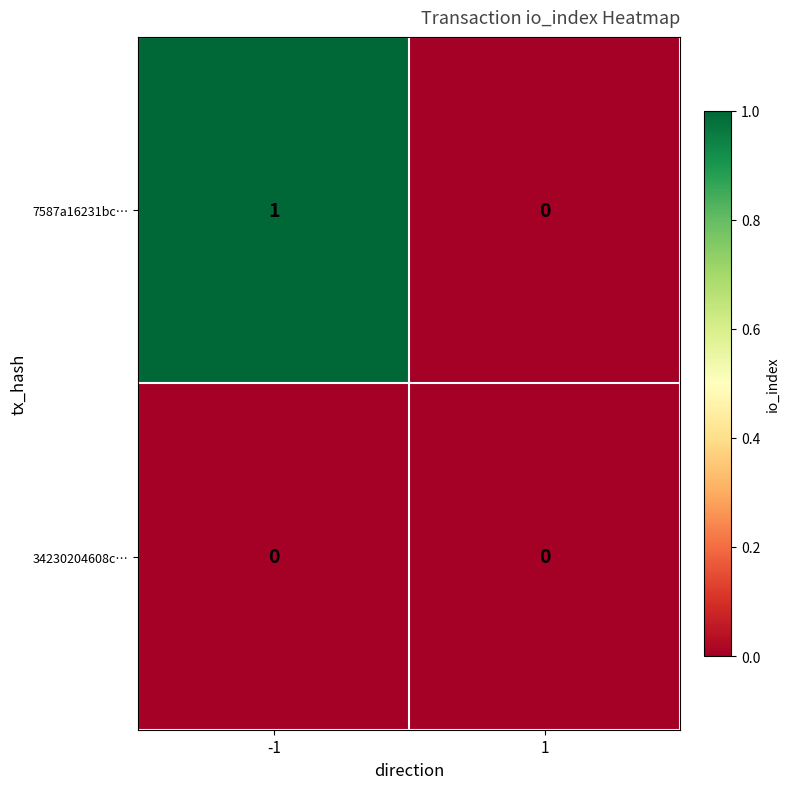

Which series has the largest total across all categories?

7587a16231bc…